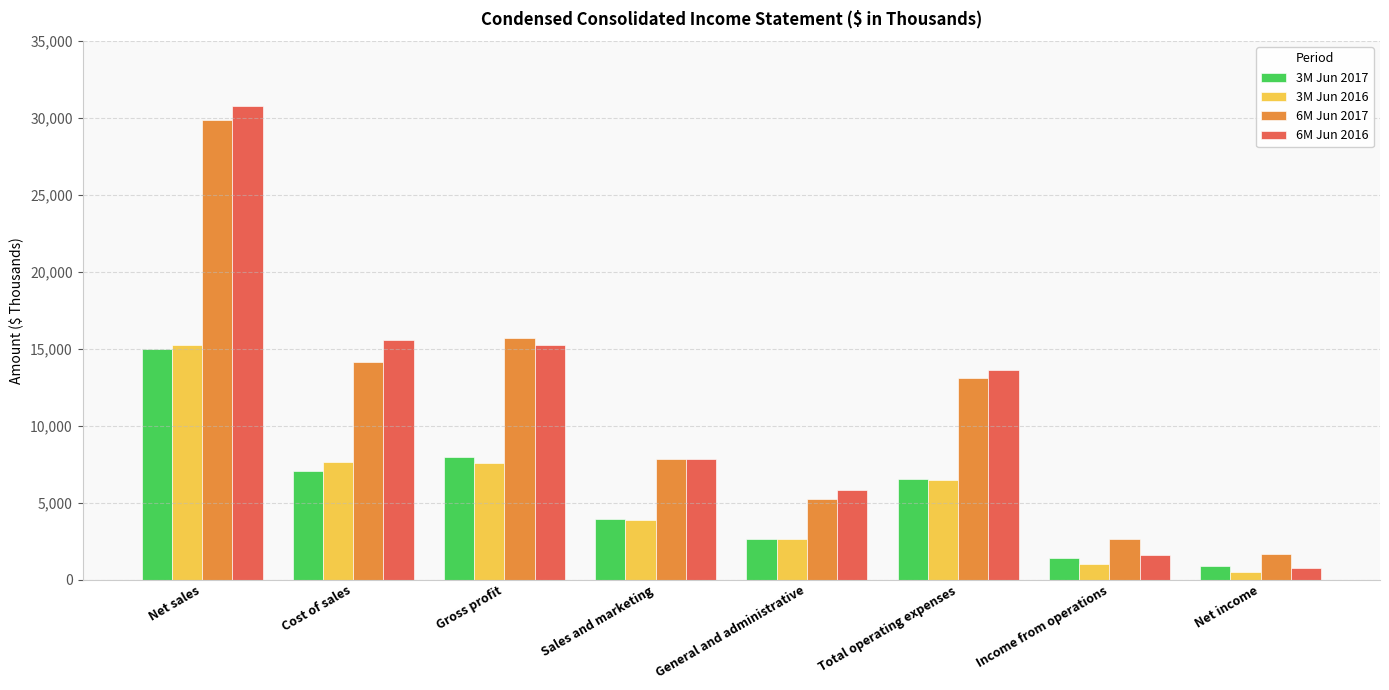

The value of 6M Jun 2016 at Total operating expenses is 23450. True or false?

False